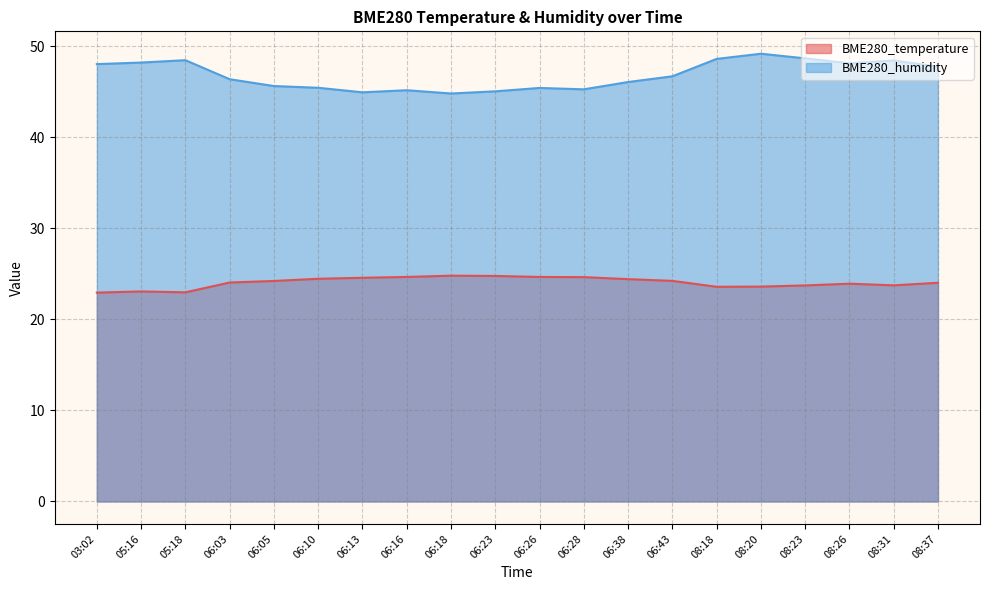

True or false: BME280_humidity and BME280_temperature cross at least once.

False